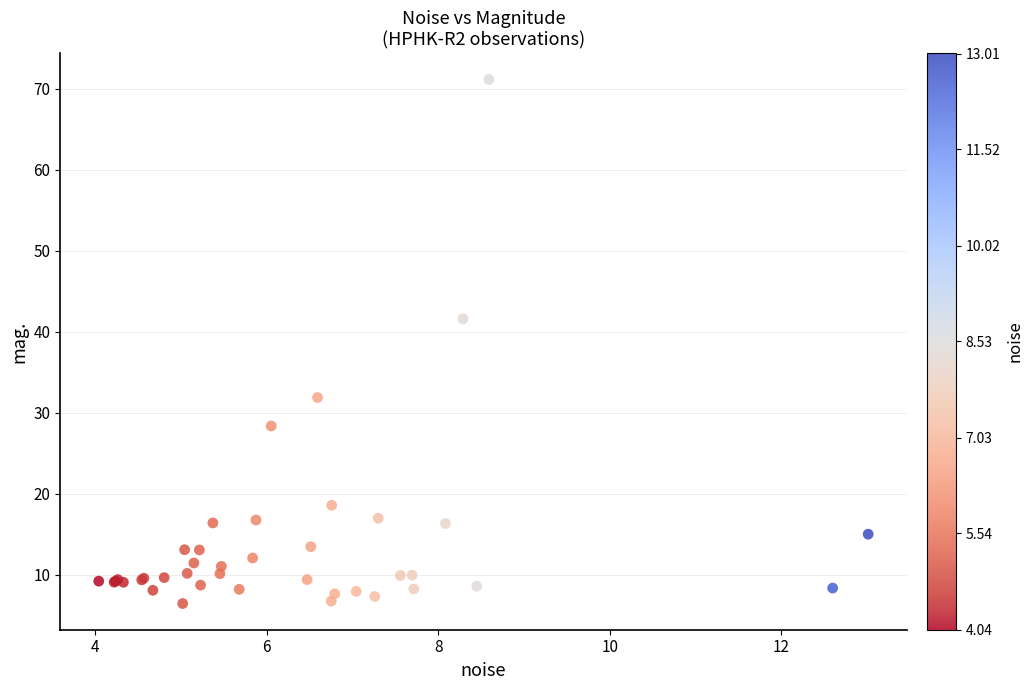

What Y value in the scatter plot is closest to 38?

41.6